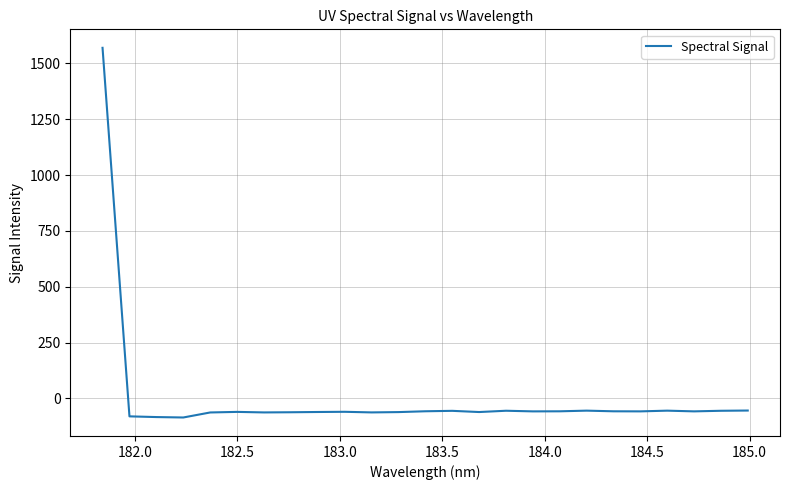

True or false: there are more than 2 points higher than both neighbors.

True